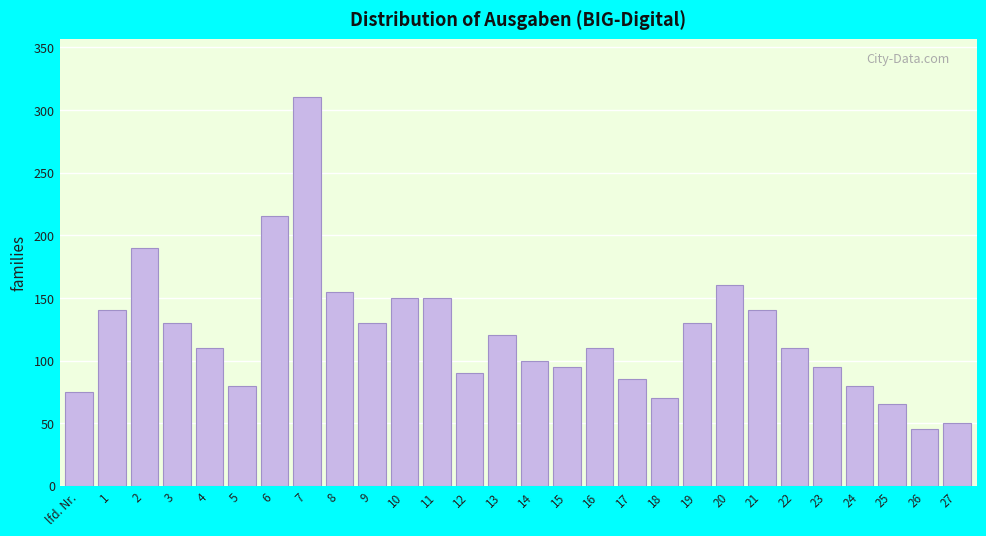

Reading left to right, what are all the values shown in this chart?

75	140	190	130	110	80	215	310	155	130	150	150	90	120	100	95	110	85	70	130	160	140	110	95	80	65	45	50